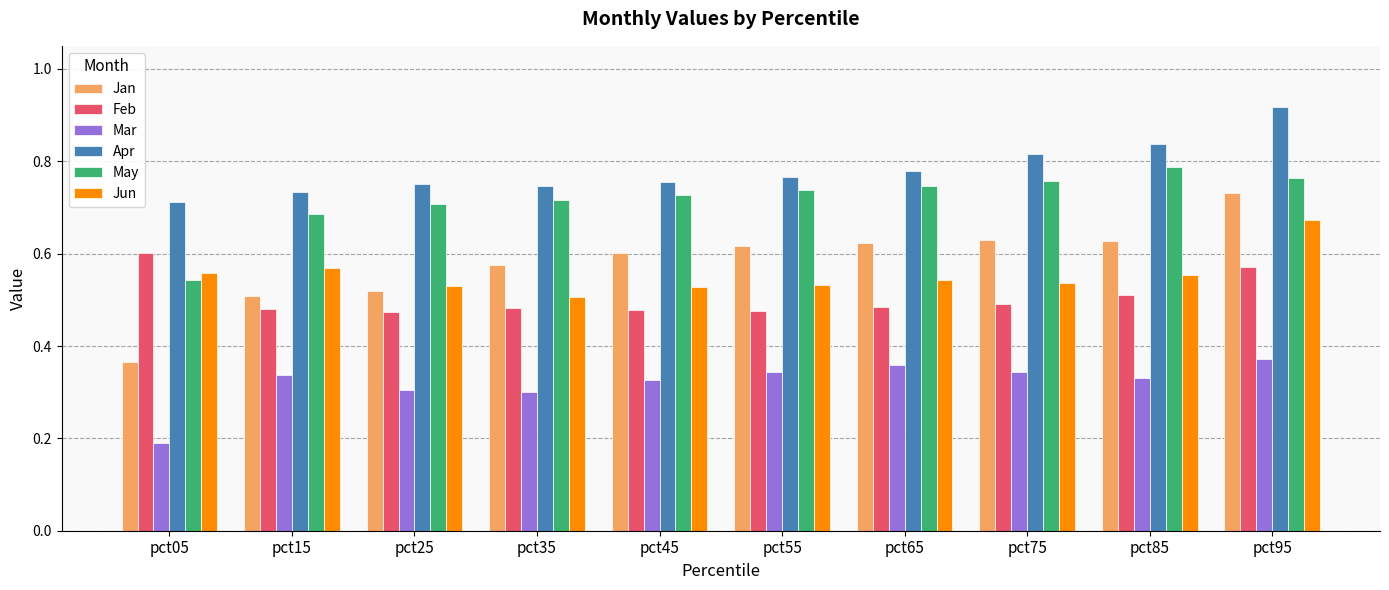

Between pct65 and pct85, which series saw the biggest shift?

Apr